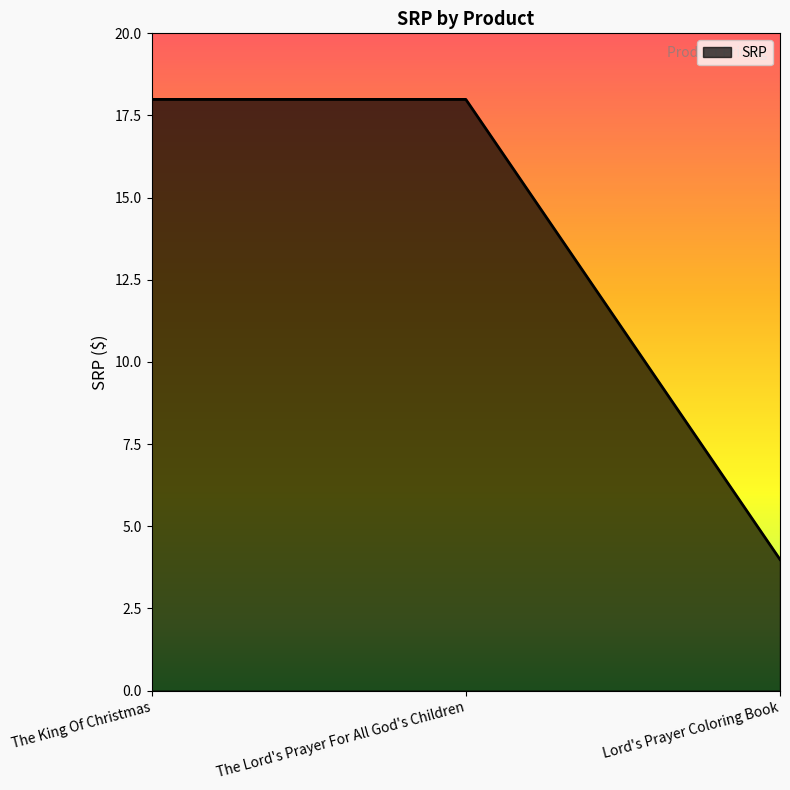

What position from the right is Lord's Prayer Coloring Book?

1